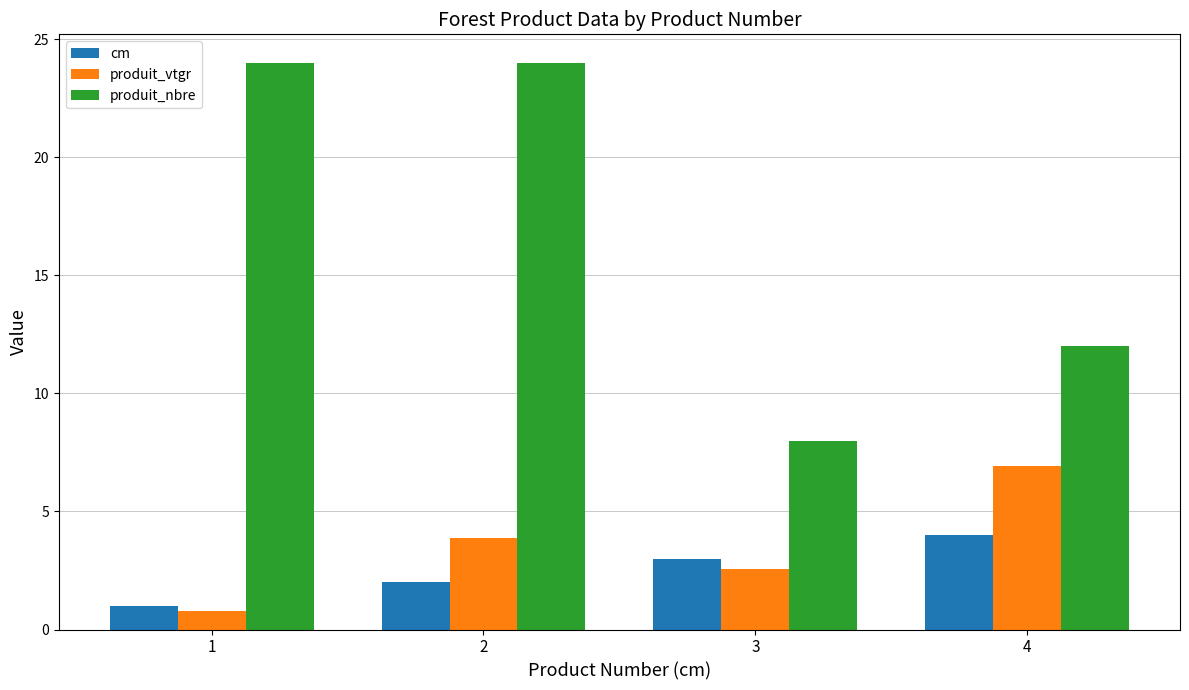

What is the average value of the cm series?

2.5